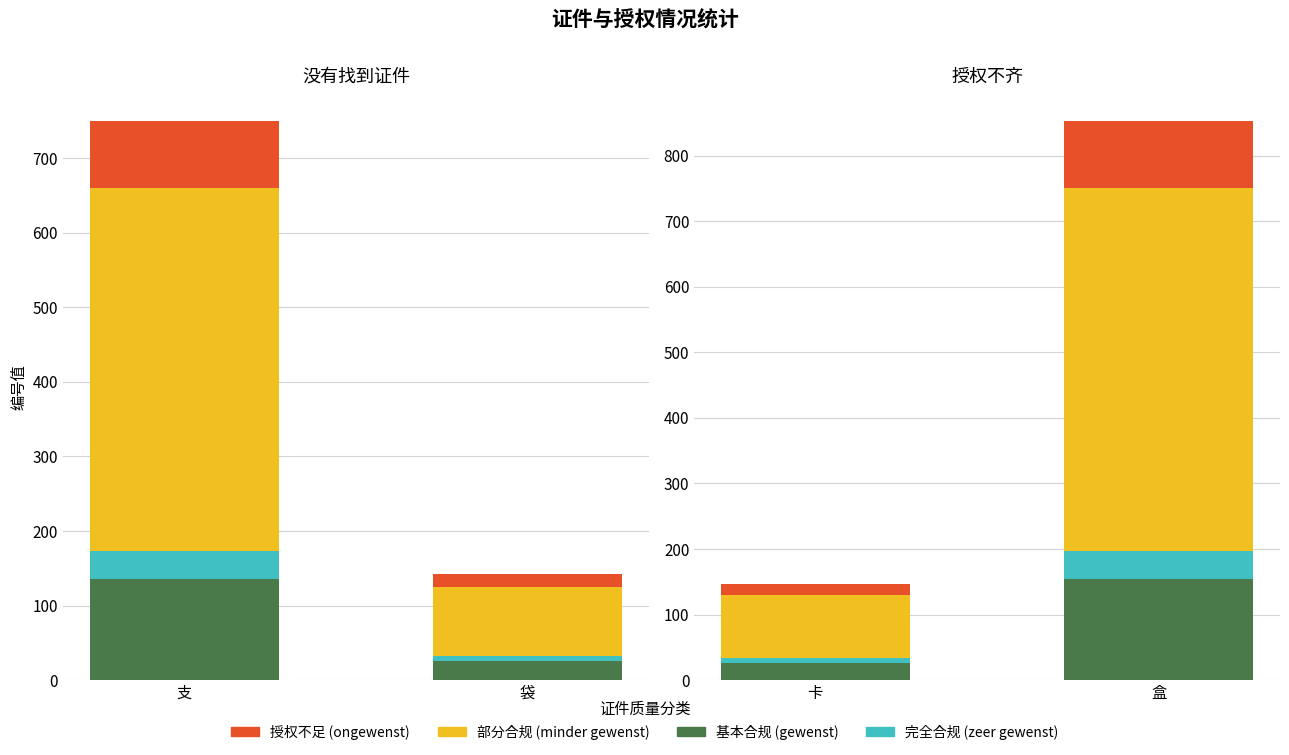

Which series has the largest total across all categories?

minder gewenst